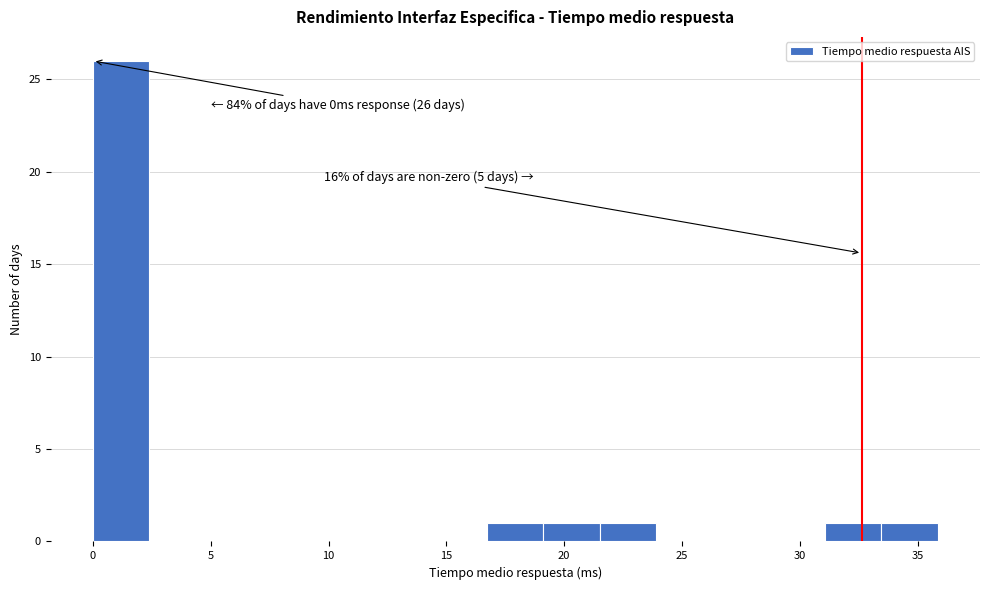

Which range on the x-axis has the tallest bar?

0.0 to 2.5